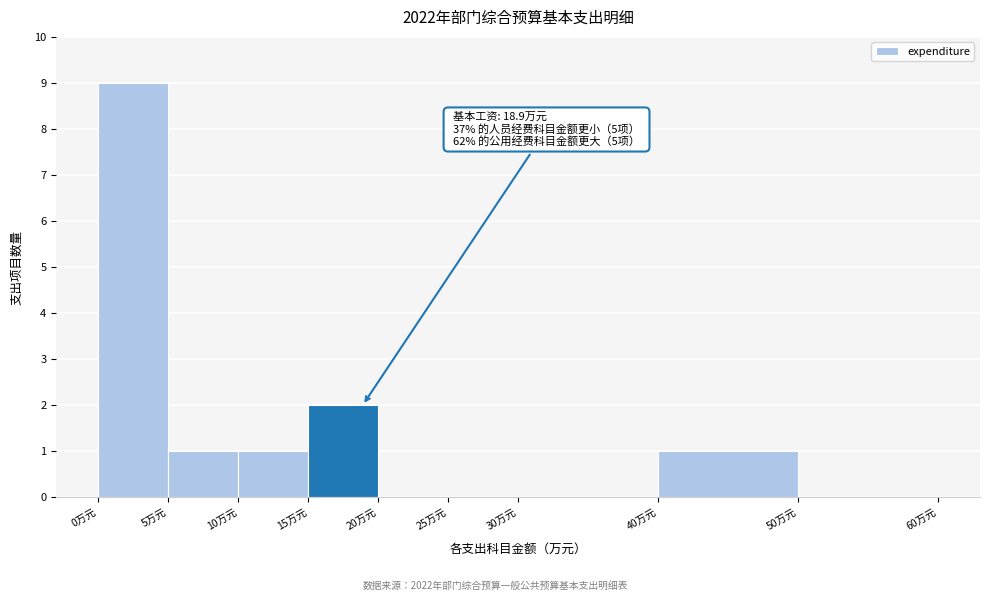

Which range on the x-axis has the tallest bar?

0 to 5